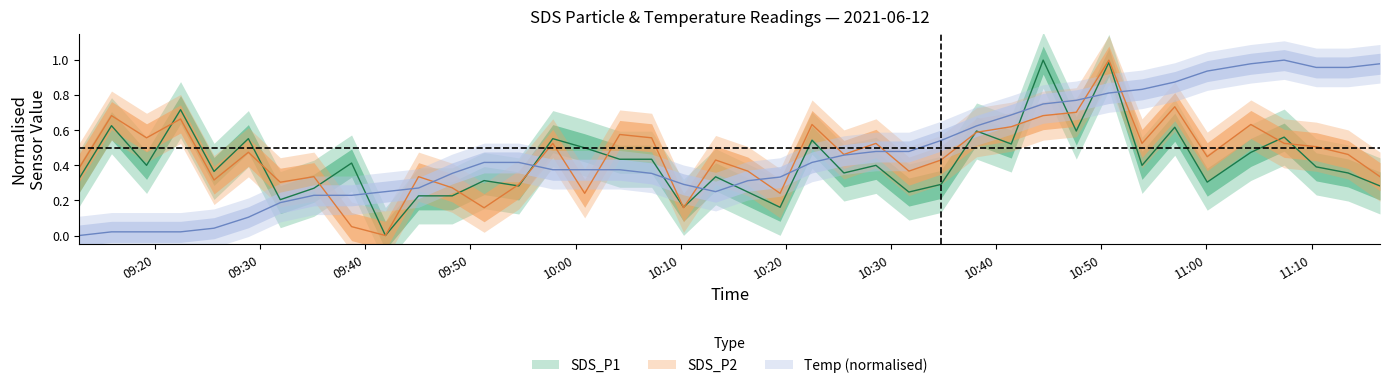

List the series in order of their peak value, lowest first.

SDS_P1, SDS_P2, Temp